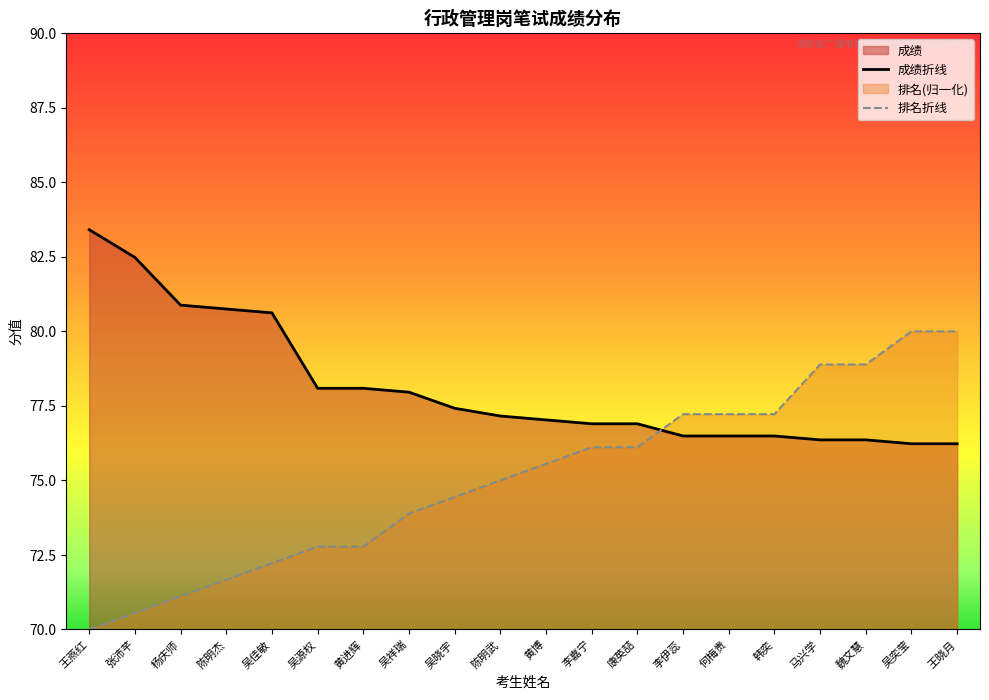

True or false: 排名折线 and 成绩折线 intersect in this chart.

True